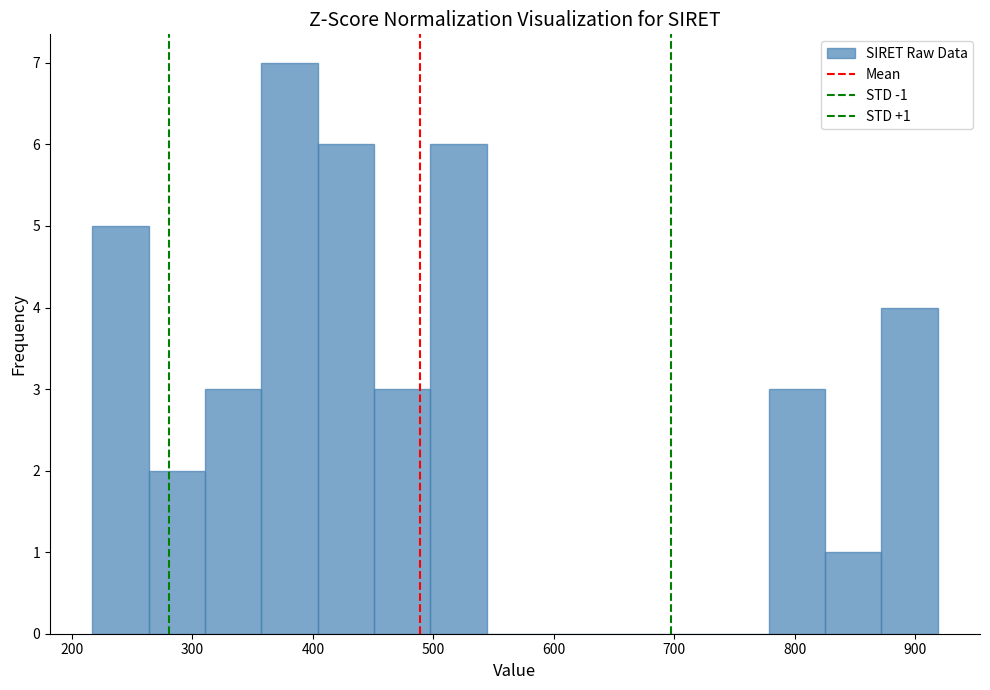

Over which range of the x-axis is the bar tallest?

360 to 400